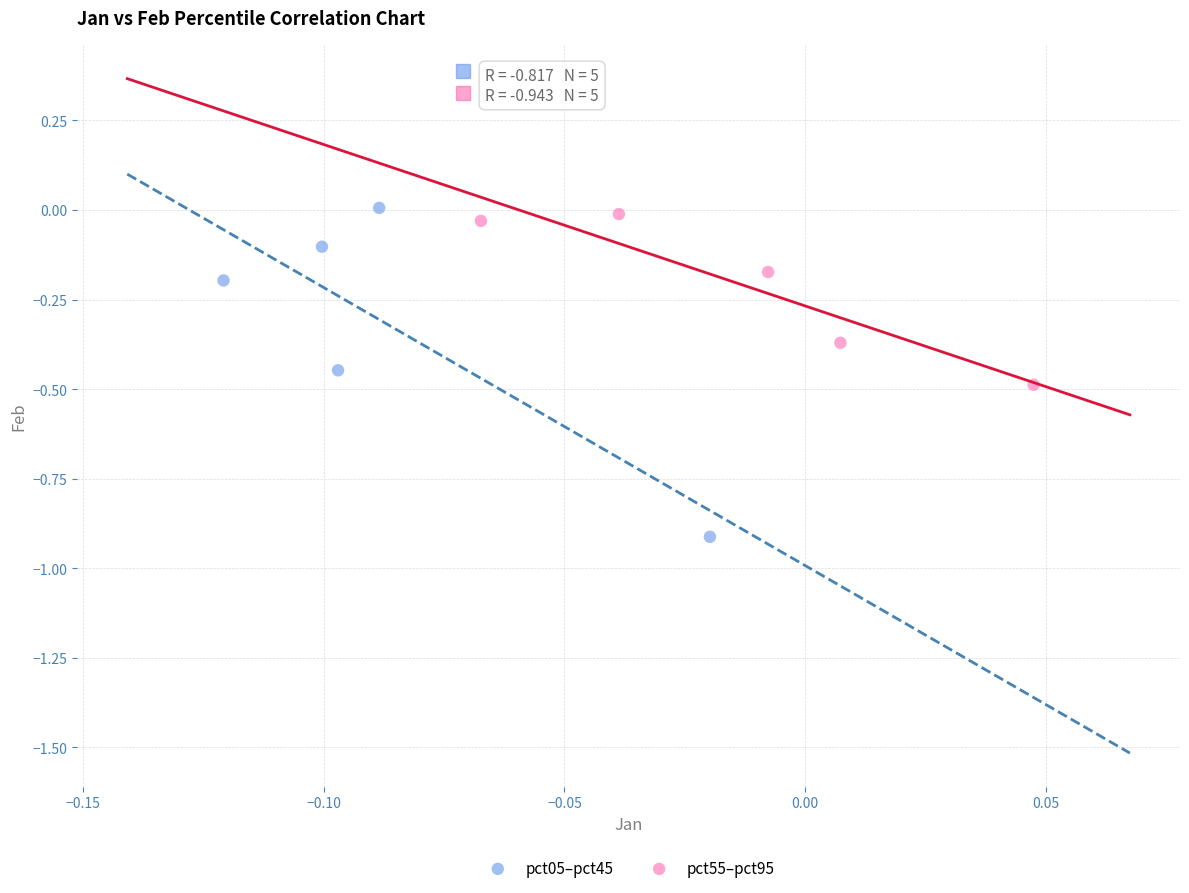

Which series reaches the minimum Y coordinate?

pct05–pct45